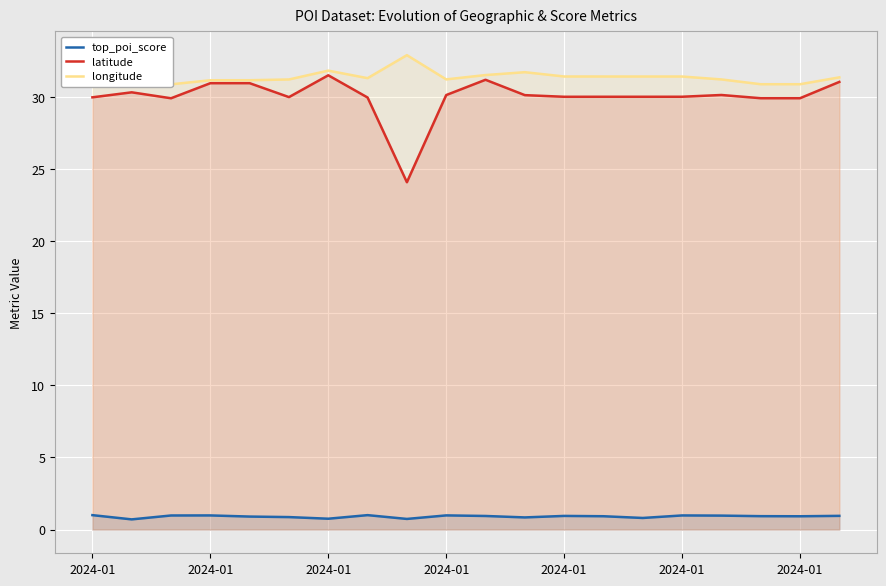

What is the approximate value of top_poi_score at 2024-01?

0.9